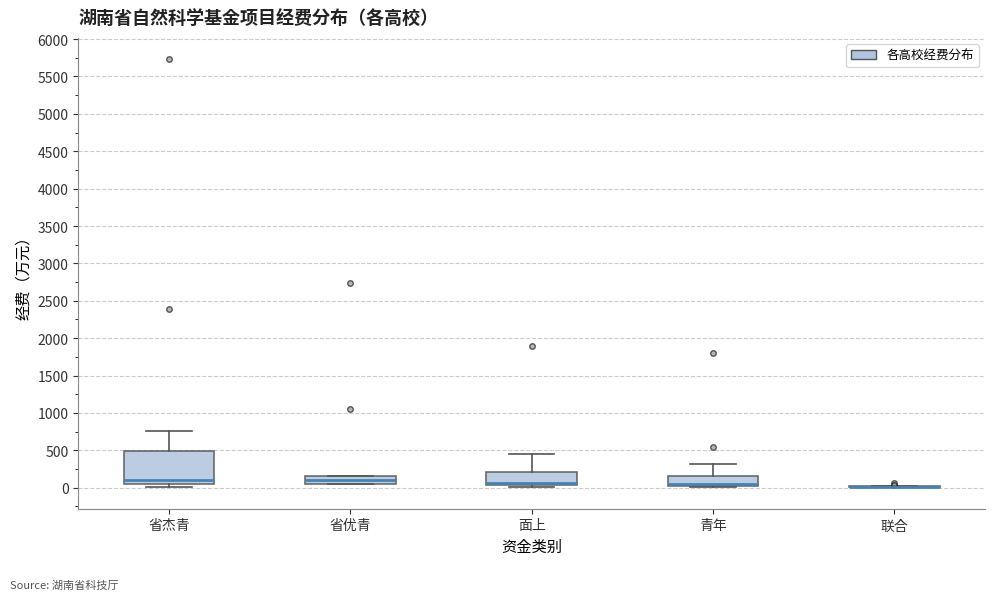

Comparing the boxes themselves (not the whiskers), which one is the tallest?

省杰青